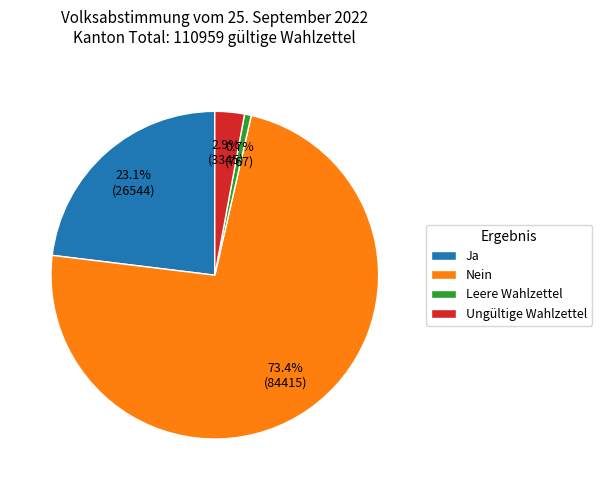

Is the sum of Nein and Ungültige Wahlzettel greater than half?

Yes